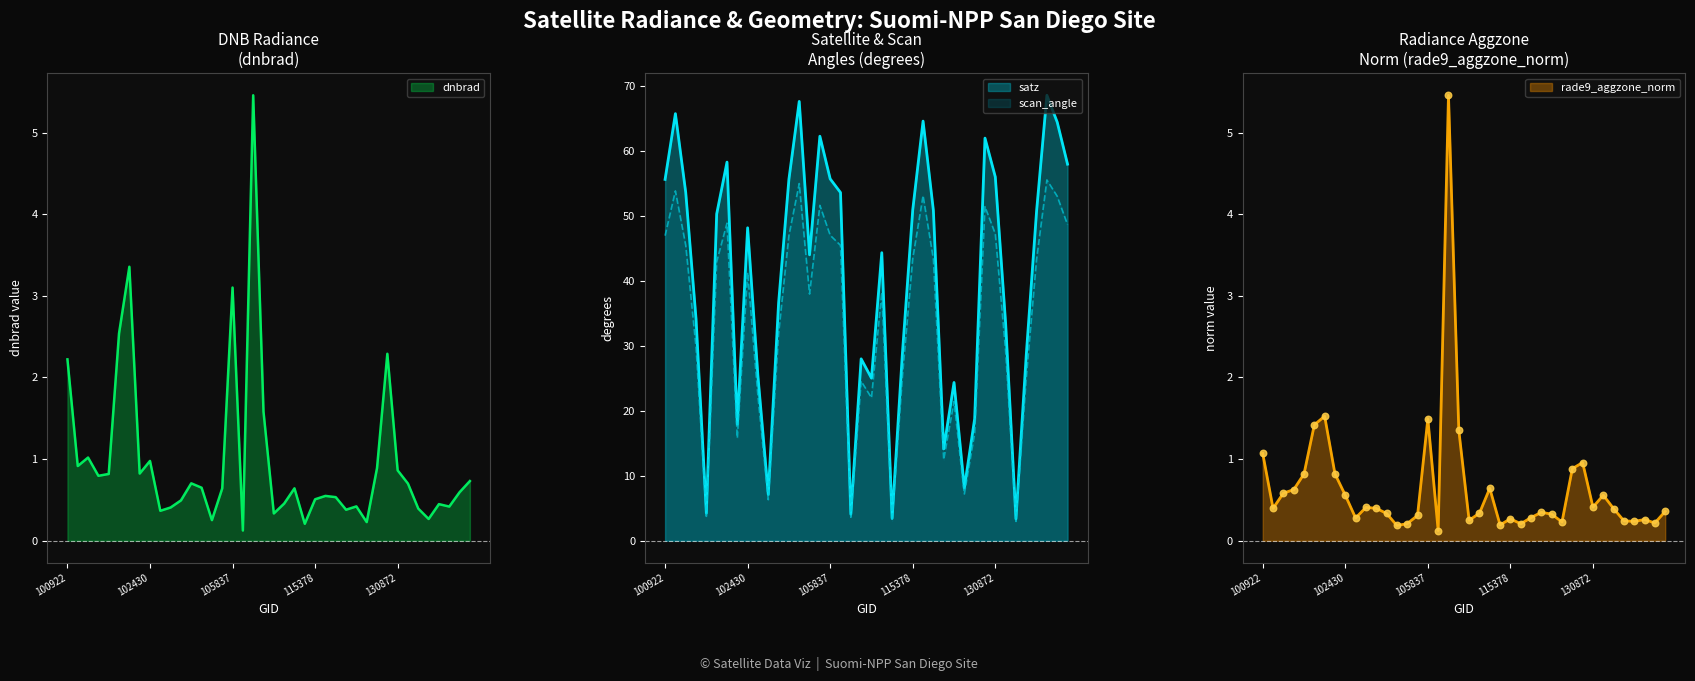

Which series has the largest total across all categories?

satz